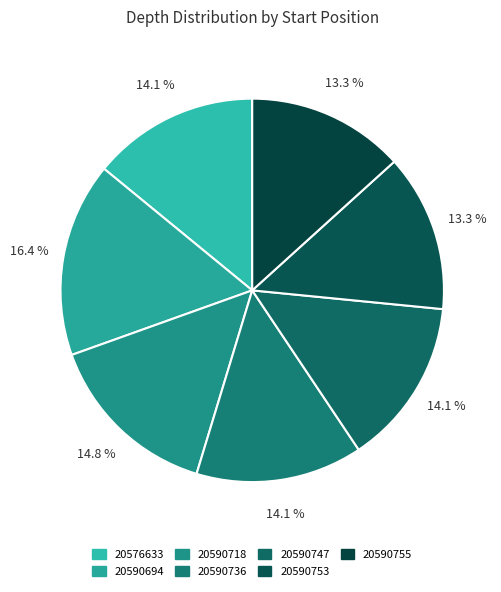

Does 20590694 account for over 50% of the chart?

No